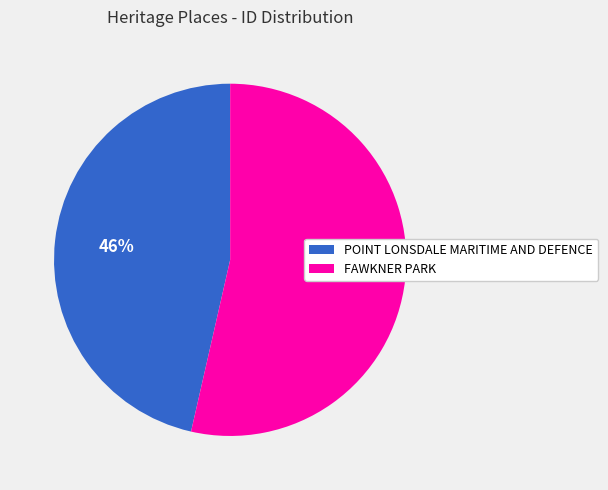

What is the ratio of the value at POINT LONSDALE MARITIME AND DEFENCE to the value at FAWKNER PARK?

0.9